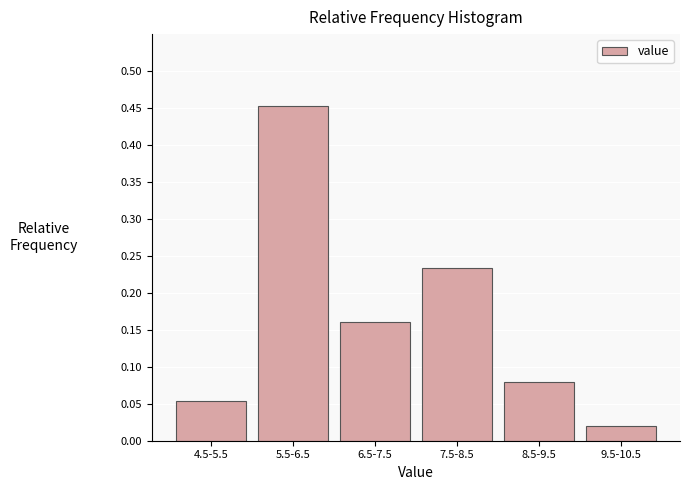

Between 8.5-9.5 and 9.5-10.5, which is larger?

8.5-9.5